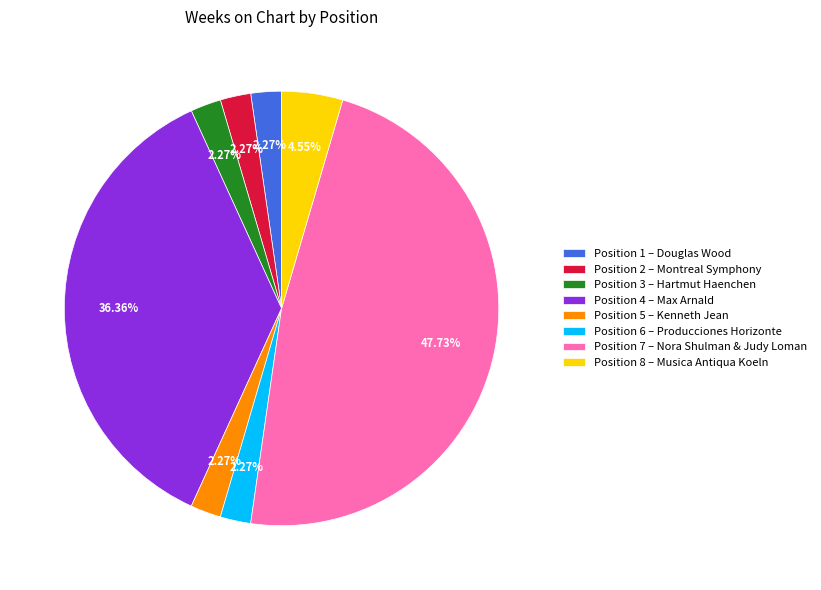

Combined, do Position 1 – Douglas Wood and Position 2 – Montreal Symphony account for over 50%?

No